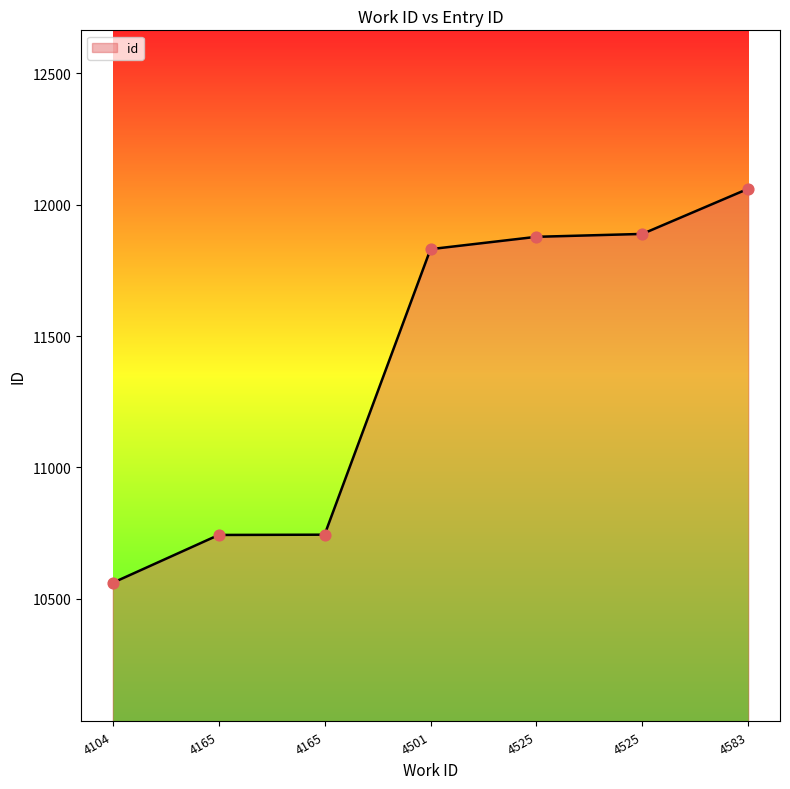

How many lines are shown in the chart?

1